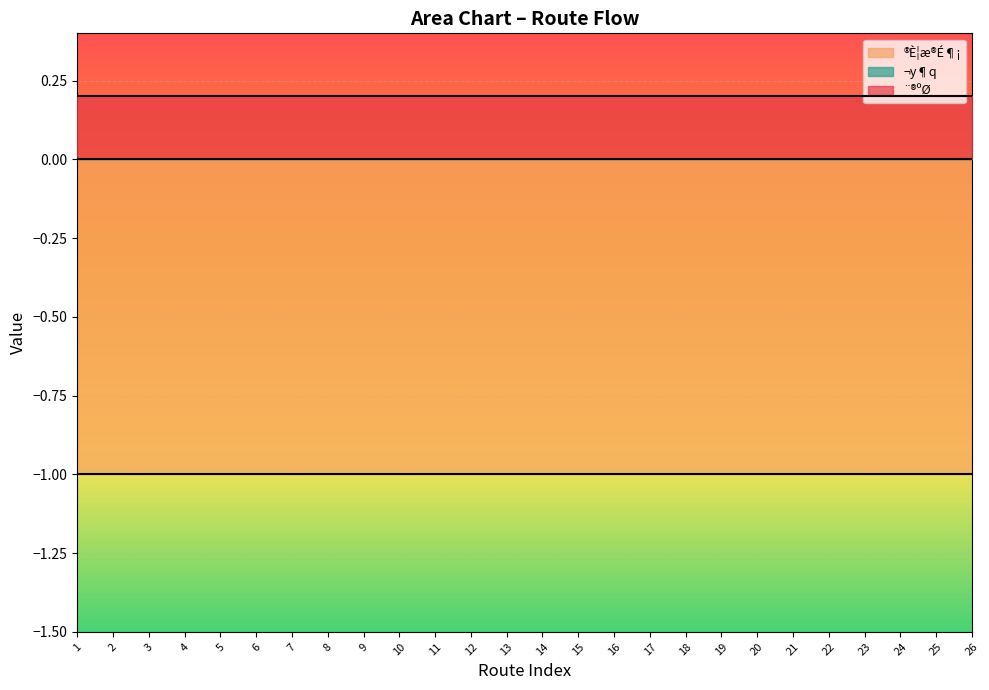

Reading right to left, transcribe all the data shown in this chart.

¨®ºØ: 0	0	0	0	0	0	0	0	0	0	0	0	0	0	0	0	0	0	0	0	0	0	0	0	0	0
®È¦æ®É¶¡: -1	-1	-1	-1	-1	-1	-1	-1	-1	-1	-1	-1	-1	-1	-1	-1	-1	-1	-1	-1	-1	-1	-1	-1	-1	-1
¬y¶q: 0	0	0	0	0	0	0	0	0	0	0	0	0	0	0	0	0	0	0	0	0	0	0	0	0	0